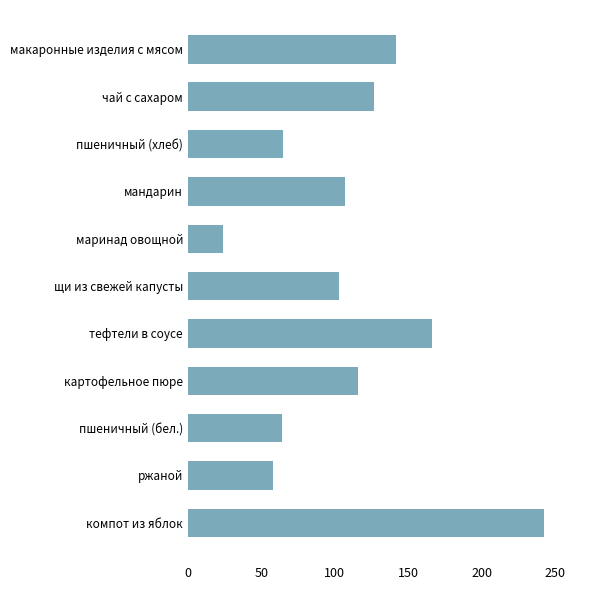

What is the difference between the maximum and second lowest values?

184.8